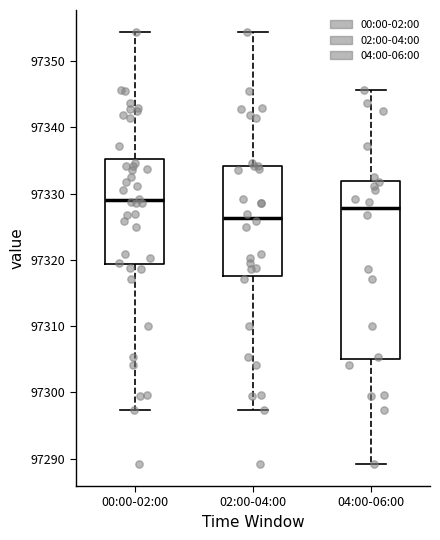

Reading left to right, read every box against the y-axis: the position of its median line, the range the box covers, and the ends of its whiskers. The values are not printed on the chart, so give them approximately, as read against the axis.

00:00-02:00: median 97329, box 97319 to 97335, whiskers 97297 to 97354
02:00-04:00: median 97326, box 97318 to 97334, whiskers 97297 to 97354
04:00-06:00: median 97328, box 97305 to 97332, whiskers 97289 to 97346